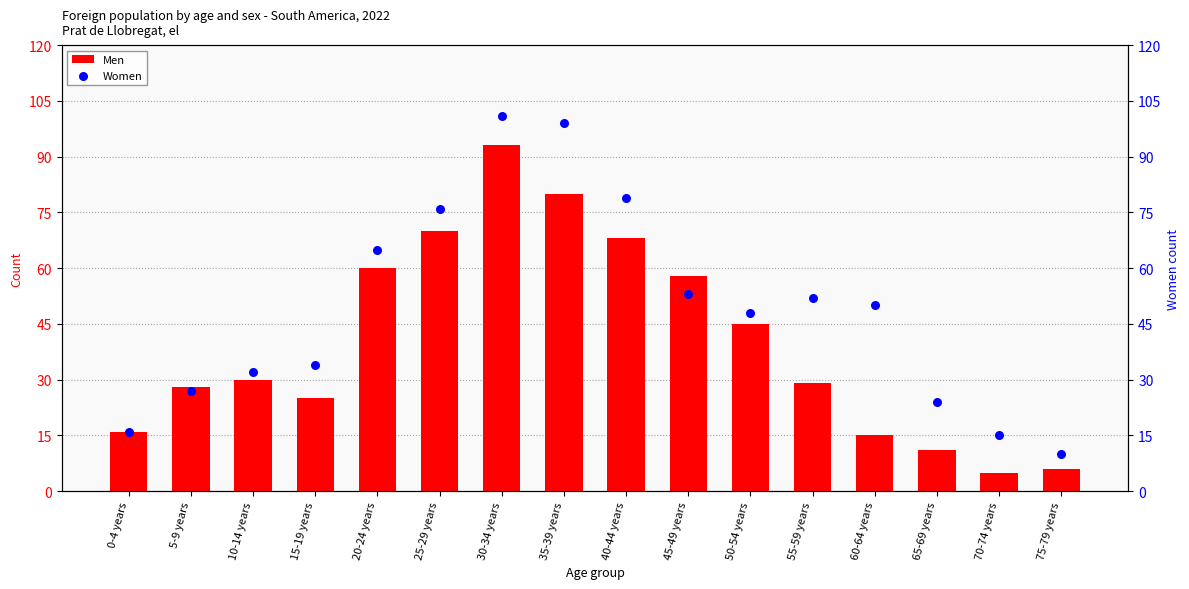

What is the total value across all series at 10-14 years?

62